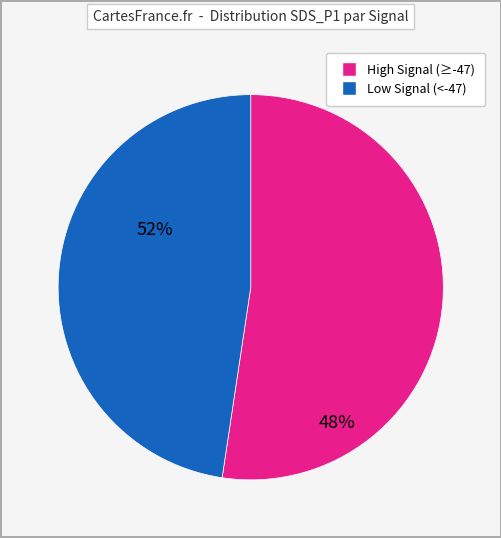

Is there a majority slice in this chart?

Yes